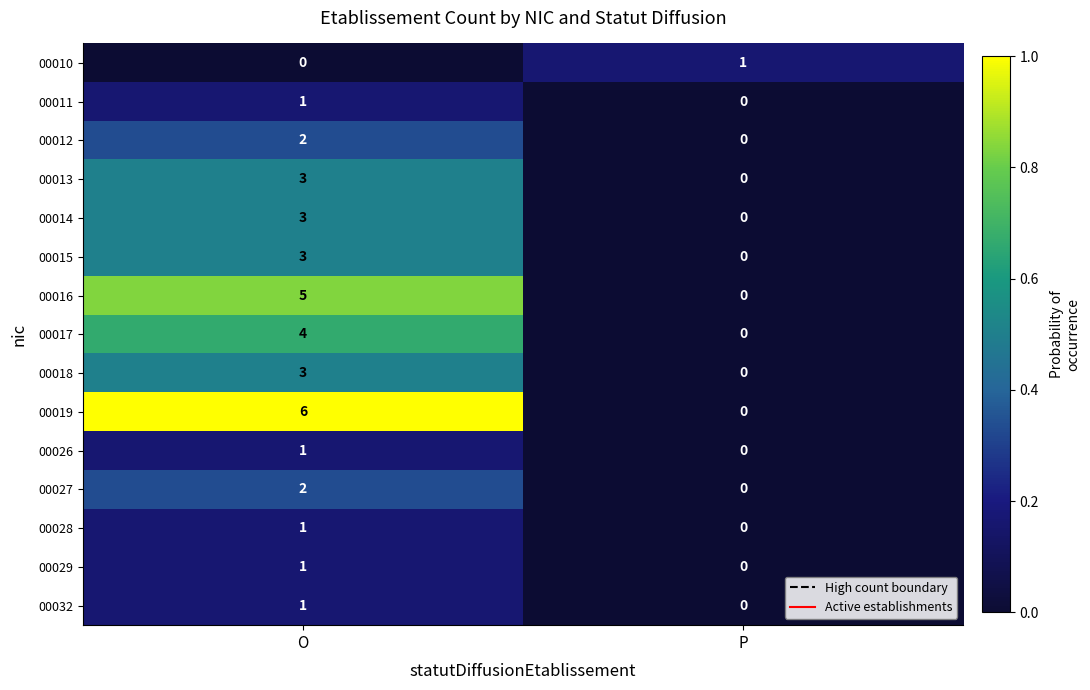

Rank the categories by 00010 value from highest to lowest.

P, O